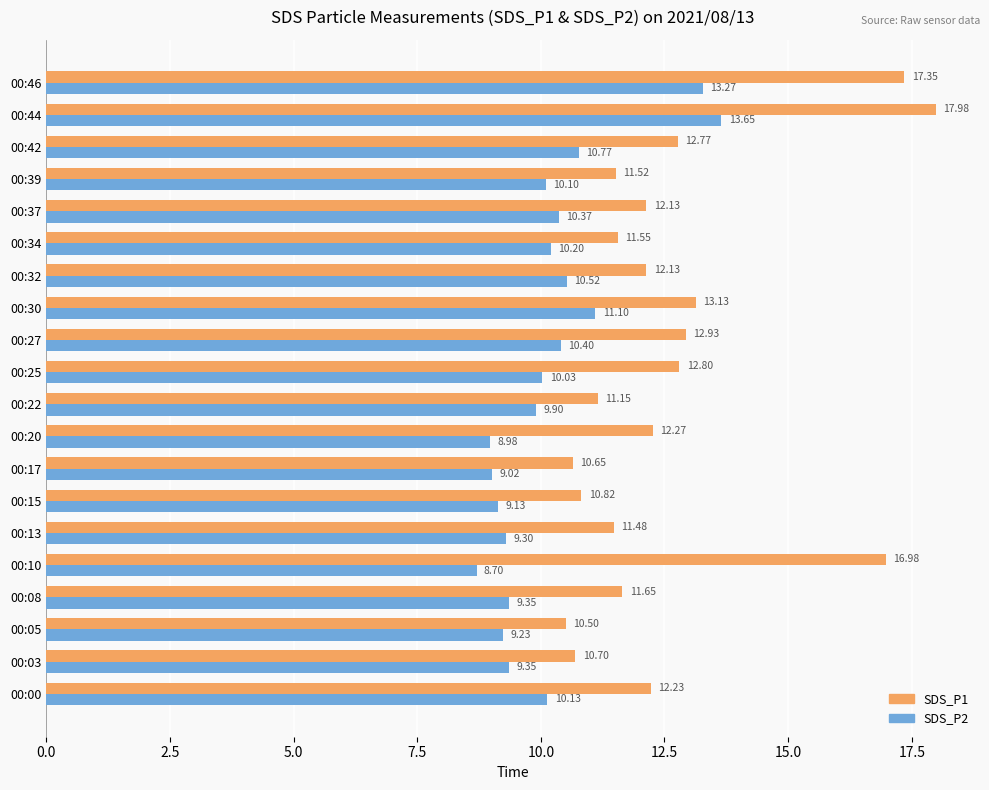

What is the total value across all series at 00:39?

21.6